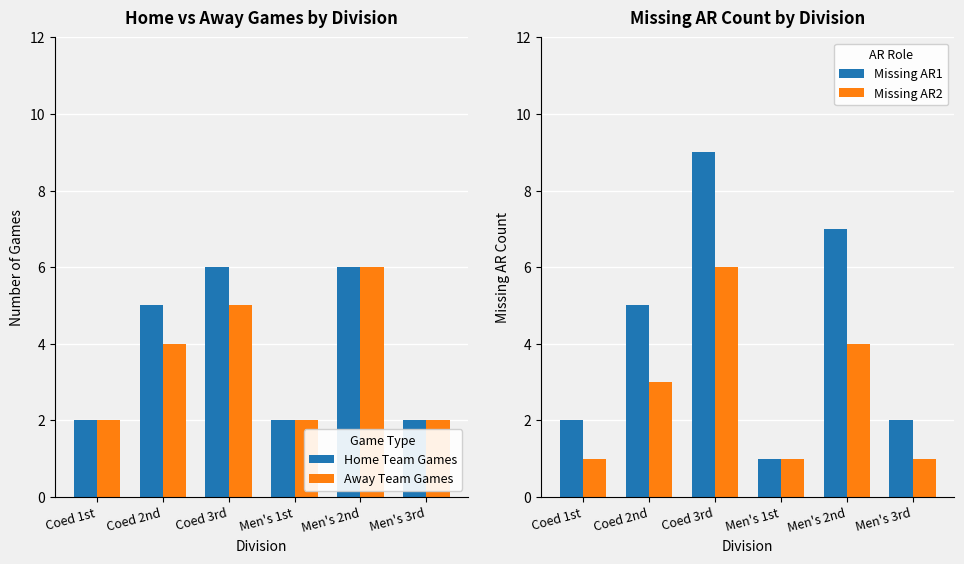

What is the sum of the Away Team Games values at Coed 1st and Men's 1st?

4